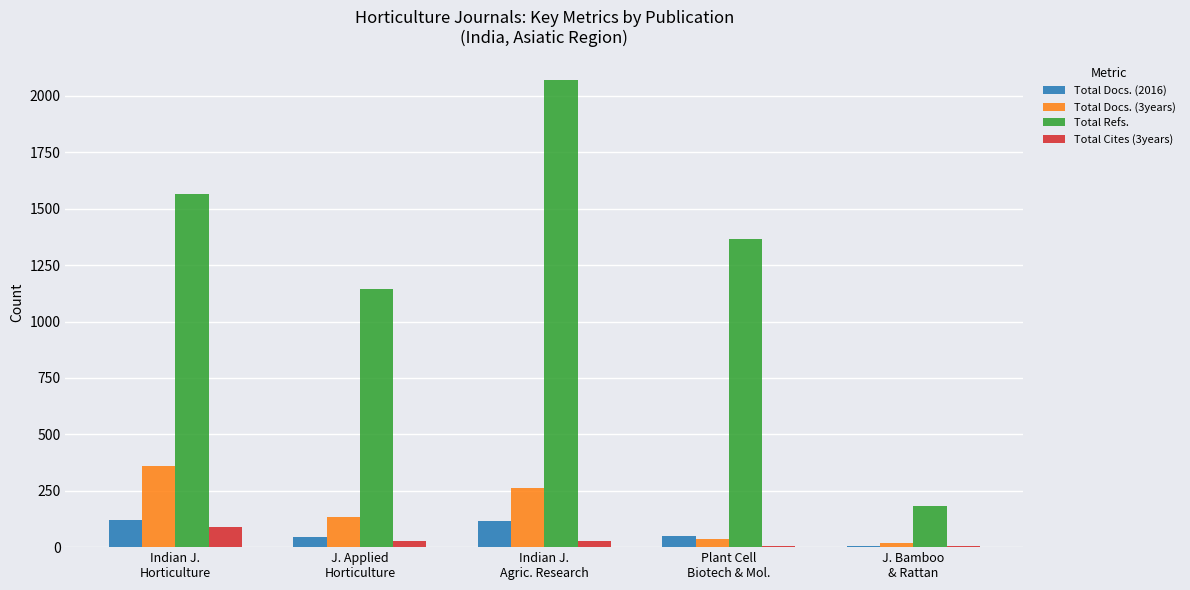

At which label does Total Docs. (3years) first exceed 133?

Indian J.
Horticulture